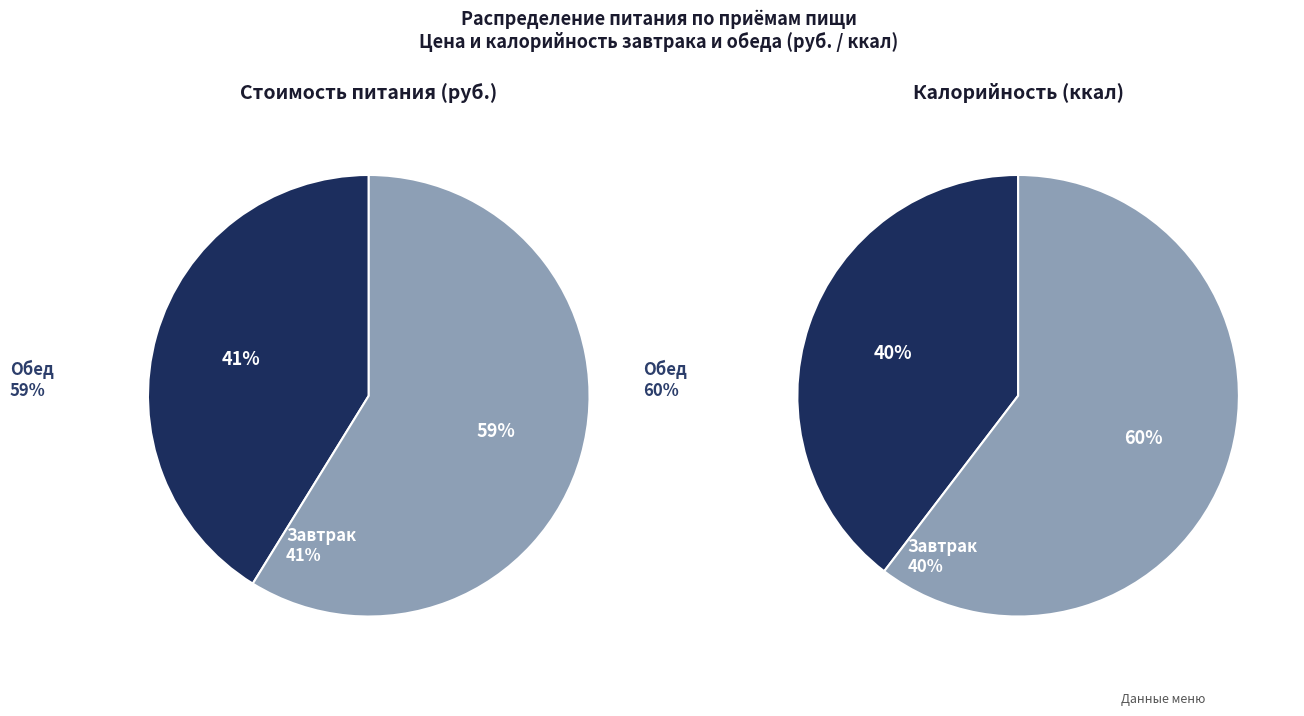

To the nearest percent, what percentage of the pie is Завтрак?

41%